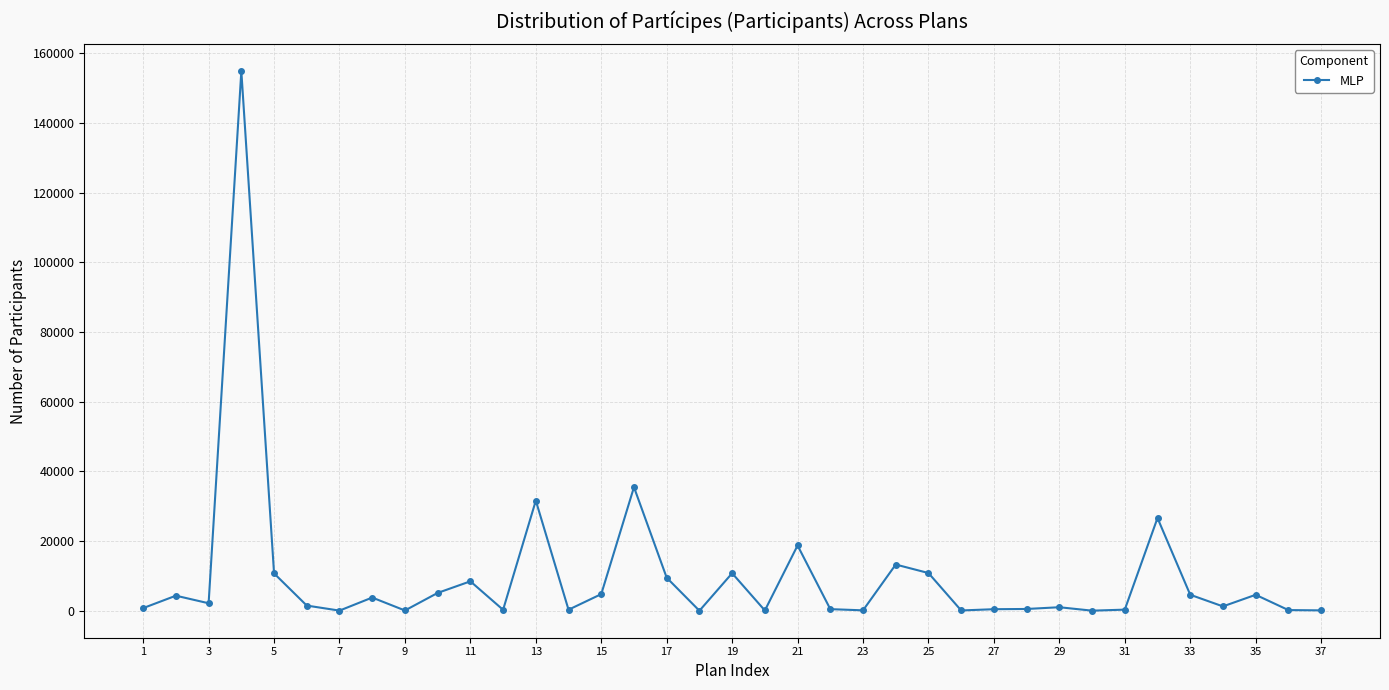

What is the sum of all values?

367845